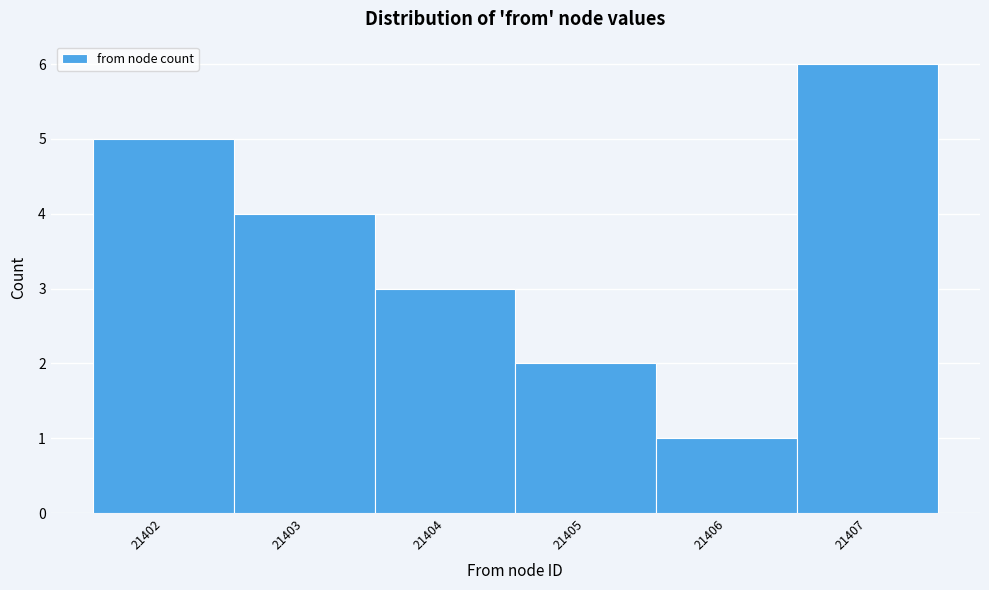

Over which range of the x-axis is the bar tallest?

21406.5 to 21407.5